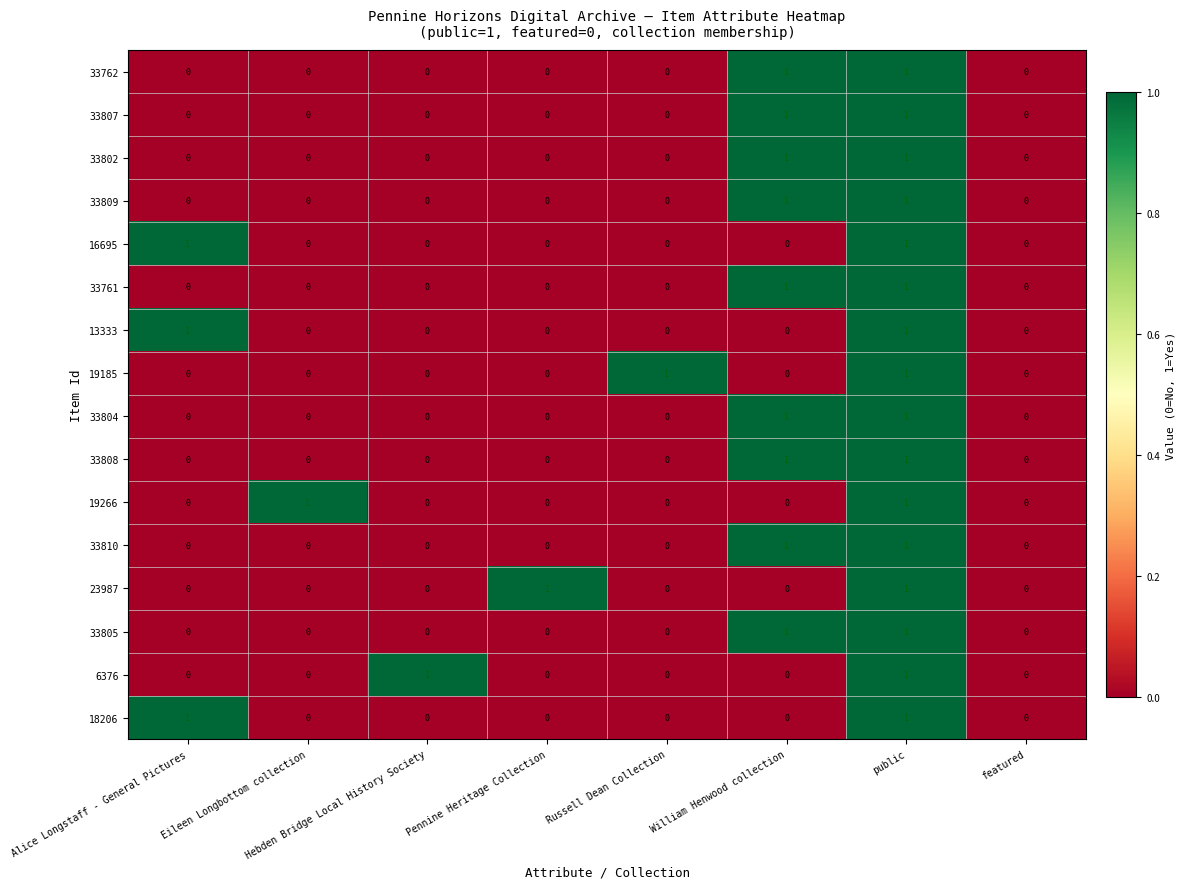

The value of 6376 at Pennine Heritage Collection is 0. True or false?

True